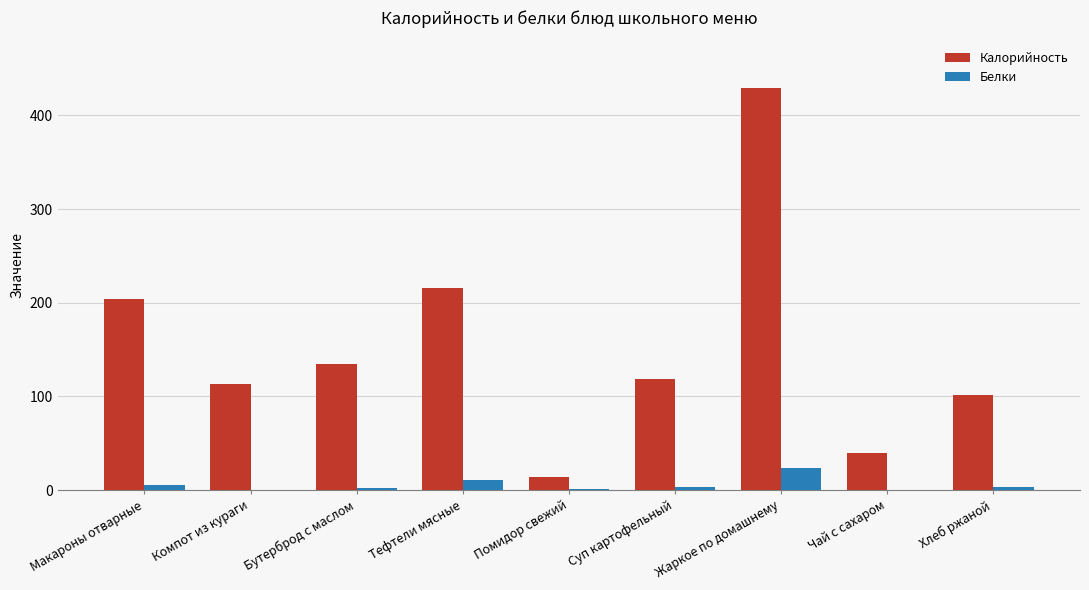

What is the total value across all series at Бутерброд с маслом?

136.5